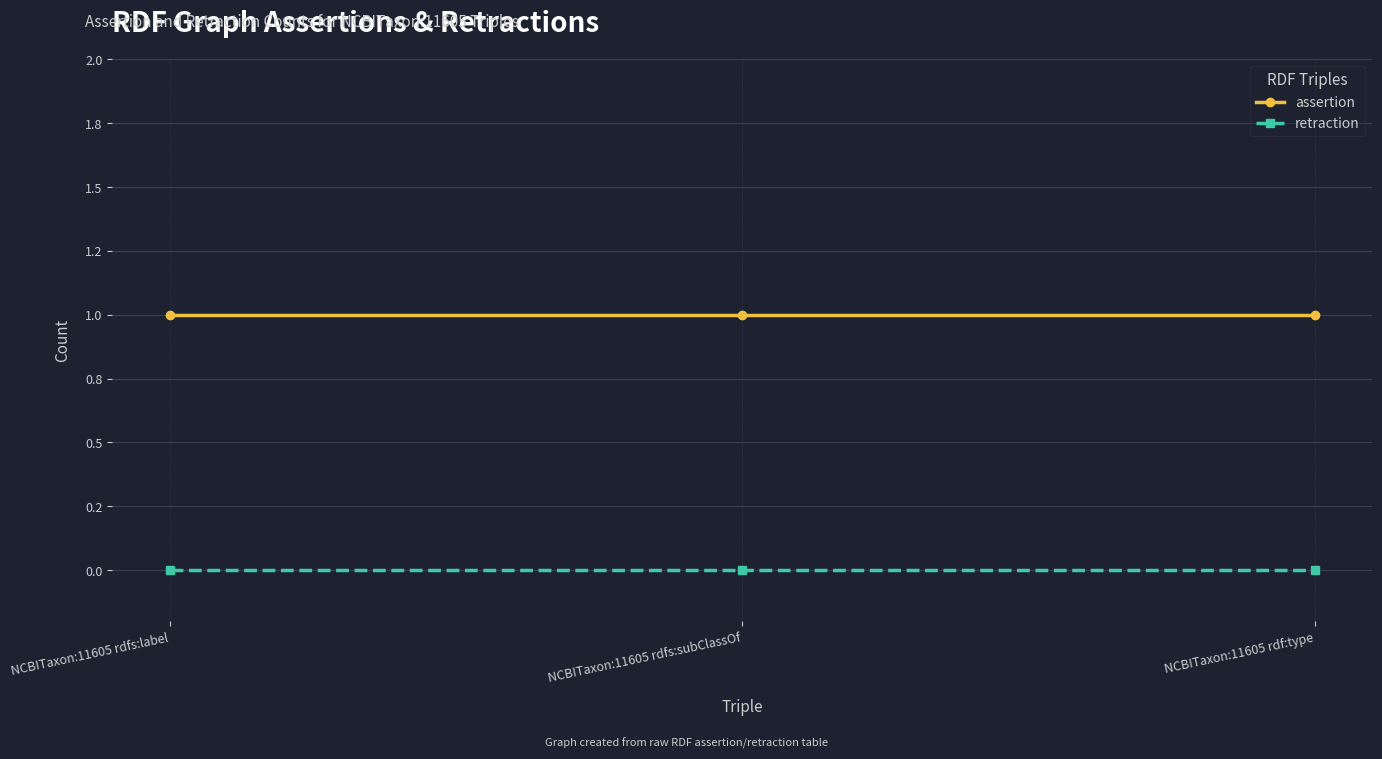

What value does the assertion series have at NCBITaxon:11605 rdf:type?

1